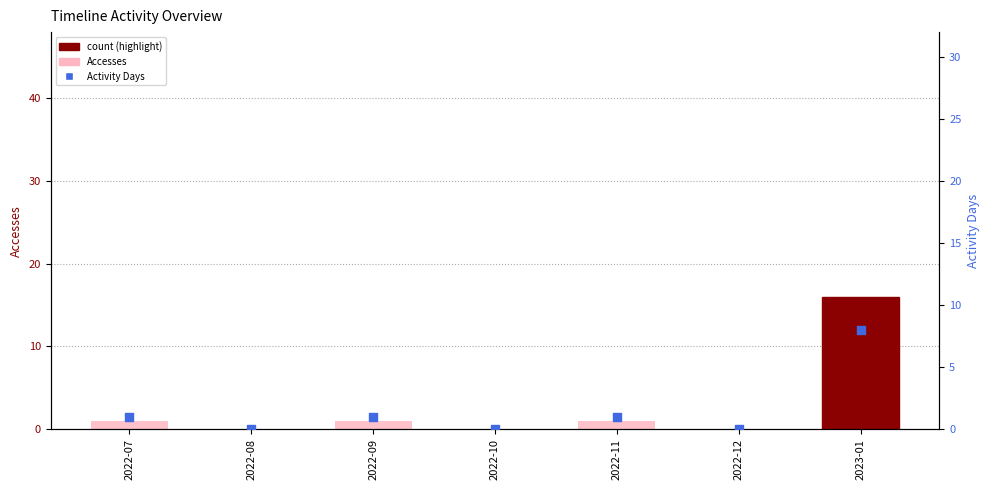

Which series reaches the minimum Y coordinate?

Accesses